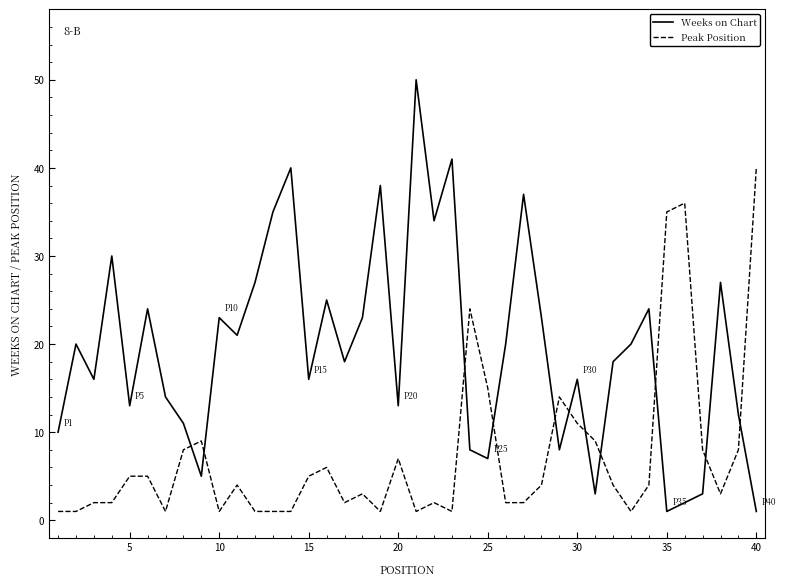

Which series has the largest range (max minus min)?

Weeks on Chart